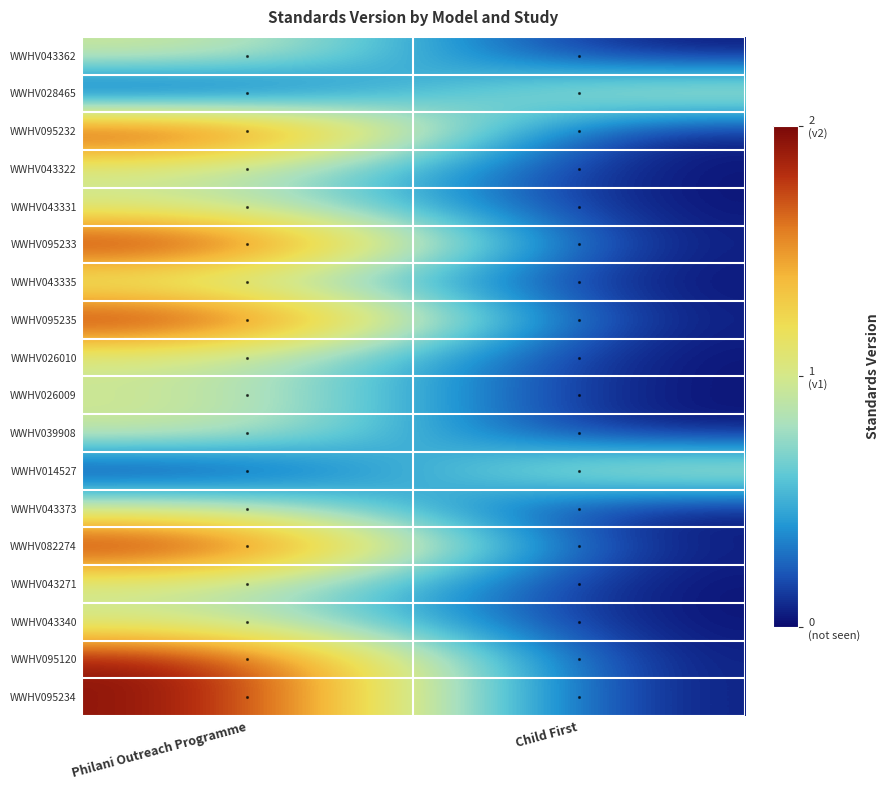

At how many categories does at least one series exceed 0?

2